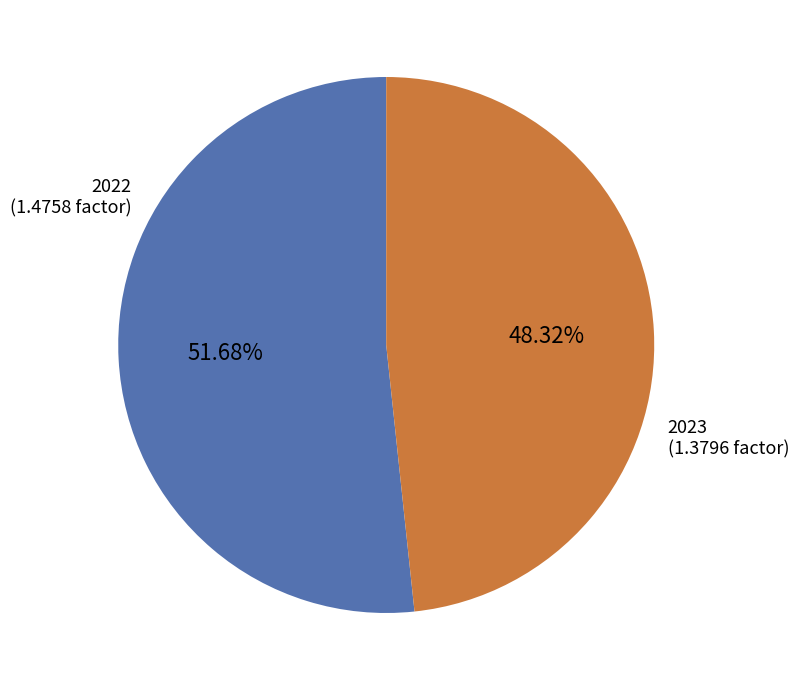

What is the smallest slice in the pie chart?

2023